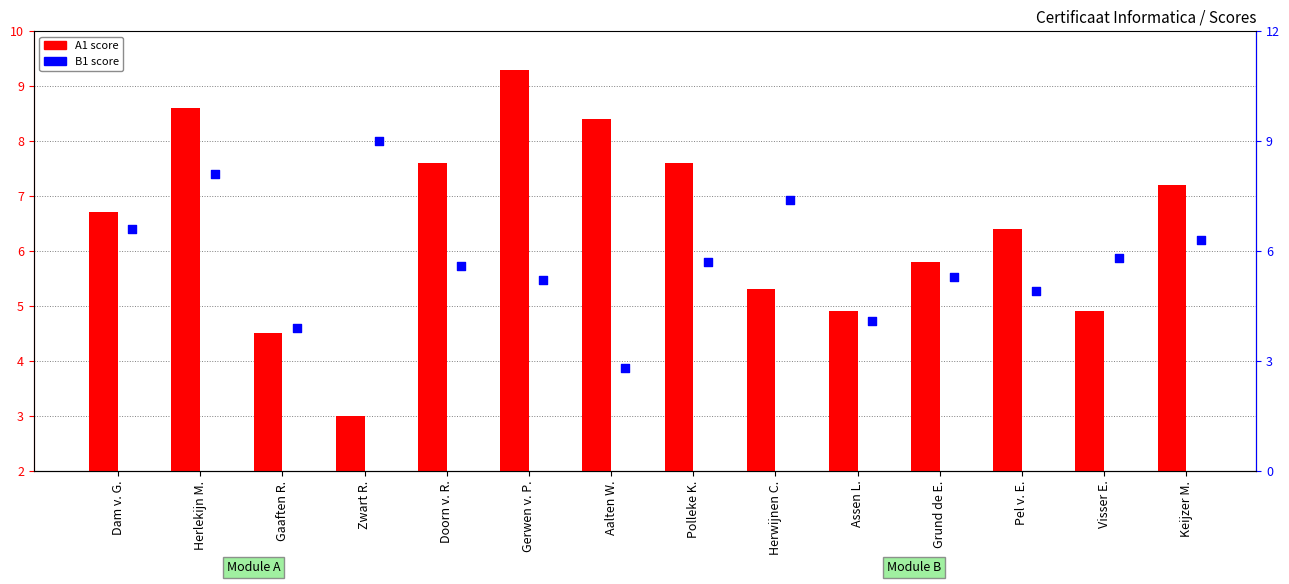

What is the total value across all series at Herwijnen C.?

12.7